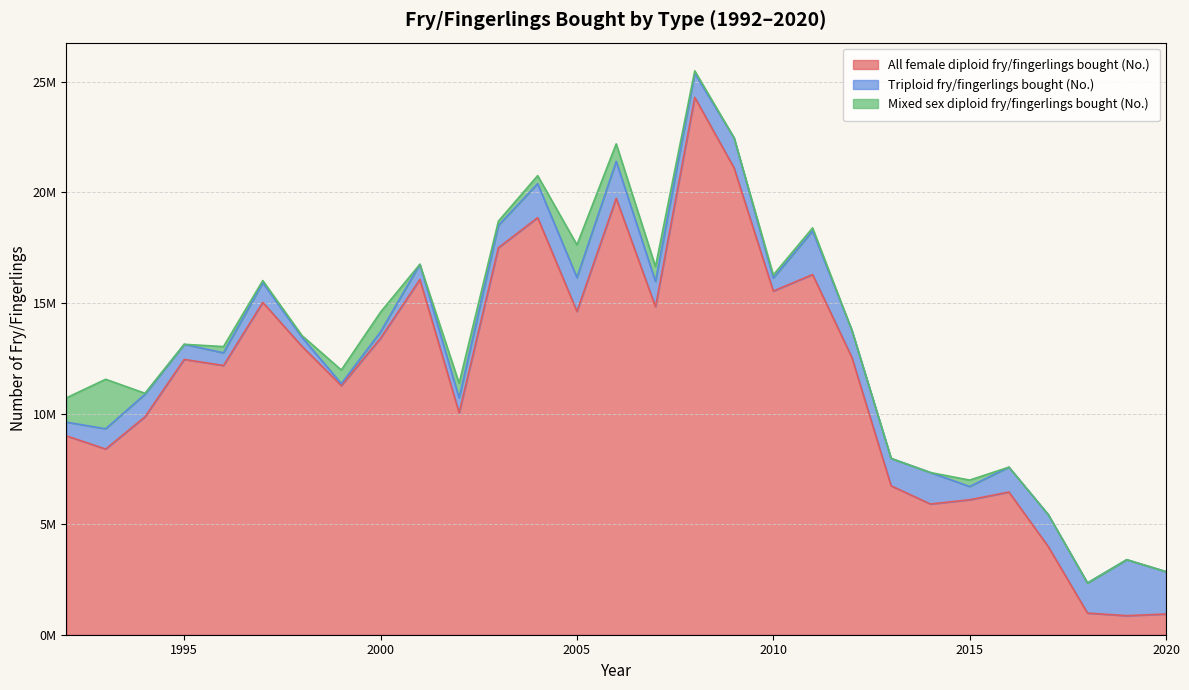

List the labels in order of Mixed sex diploid fry/fingerlings bought (No.) value, largest first.

1993, 2005, 1992, 2000, 2006, 2007, 2002, 1999, 2004, 2015, 1996, 2003, 2010, 2011, 2008, 1997, 1998, 1994, 1995, 2001, 2009, 2012, 2013, 2014, 2016, 2017, 2018, 2019, 2020